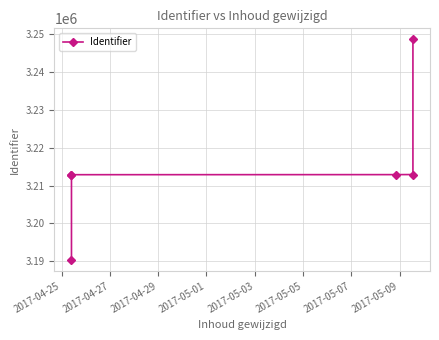

Is this an area chart (filled region under the line)?

No